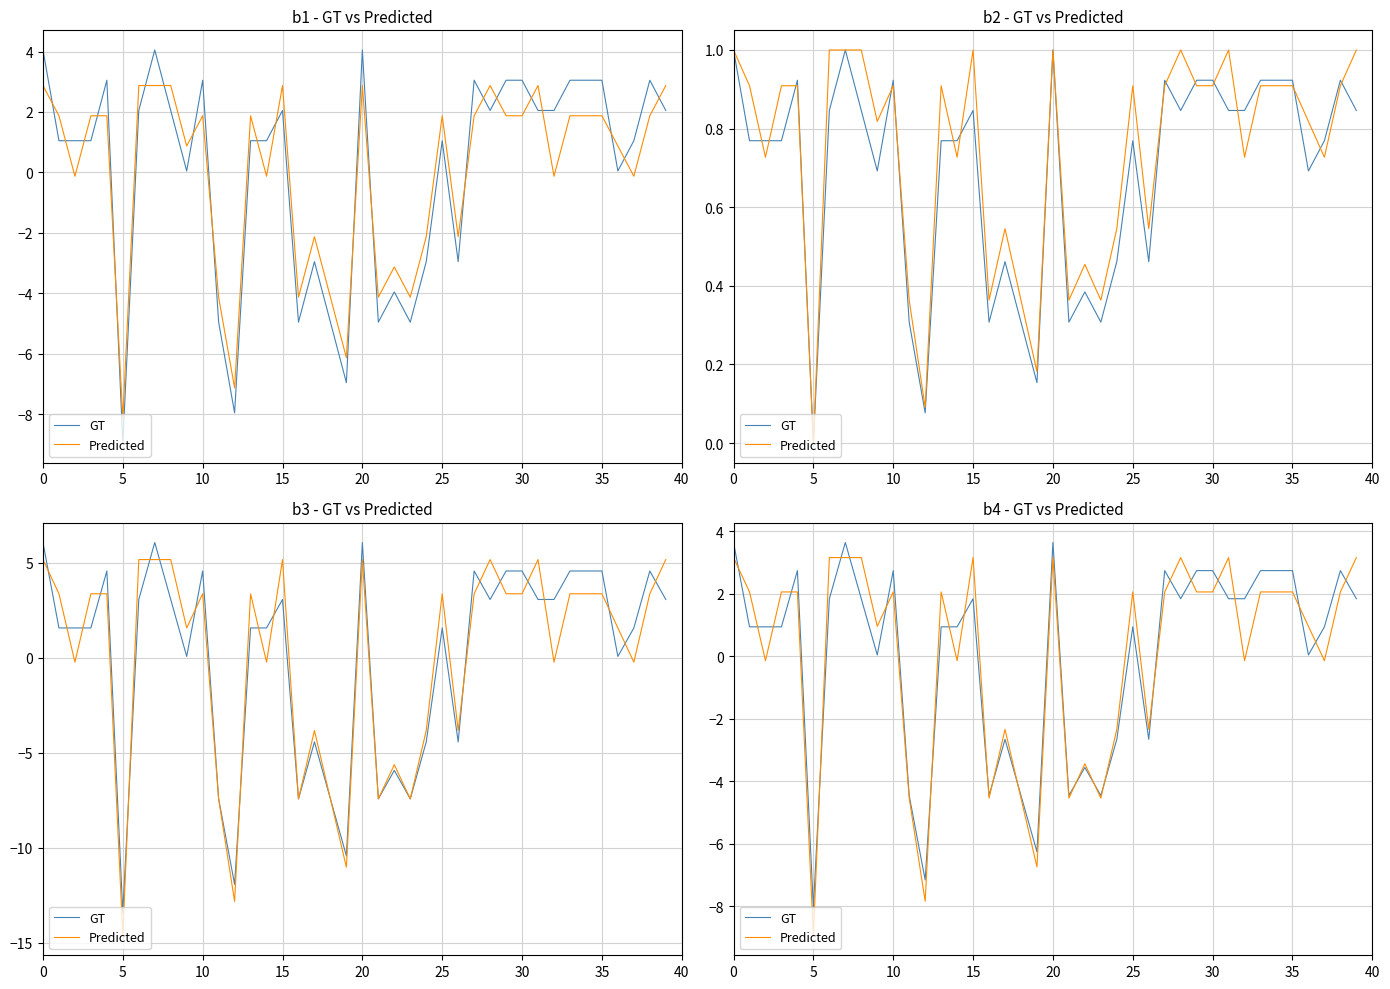

How many times do GT and Predicted cross each other?

25